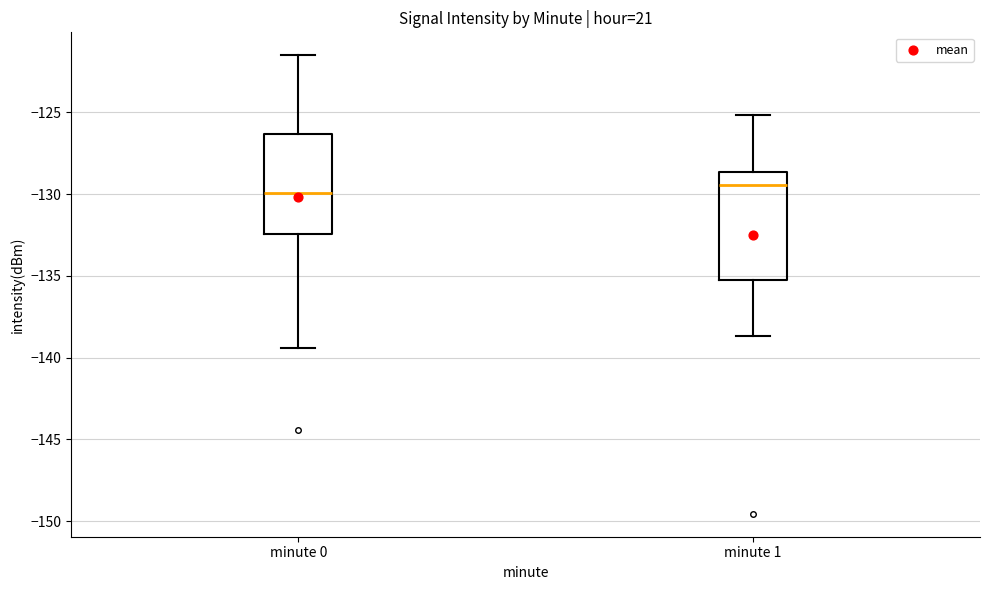

Reading left to right, read every box against the y-axis: the position of its median line, the range the box covers, and the ends of its whiskers. The values are not printed on the chart, so give them approximately, as read against the axis.

minute 0: median -130.0, box -132.5 to -126.5, whiskers -139.5 to -121.5
minute 1: median -129.5, box -135.0 to -128.5, whiskers -138.5 to -125.0